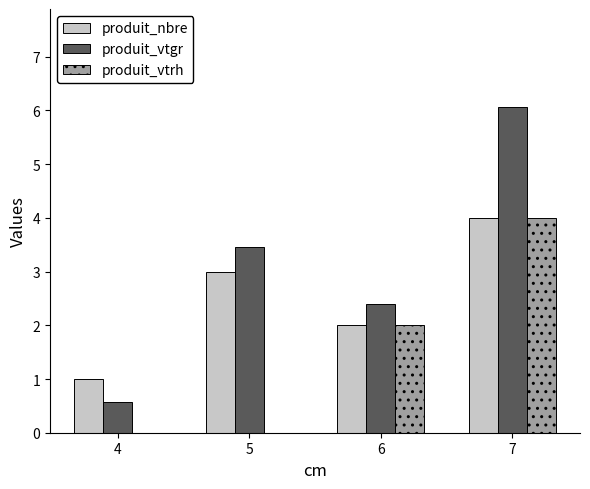

How many series are shown in this chart?

3